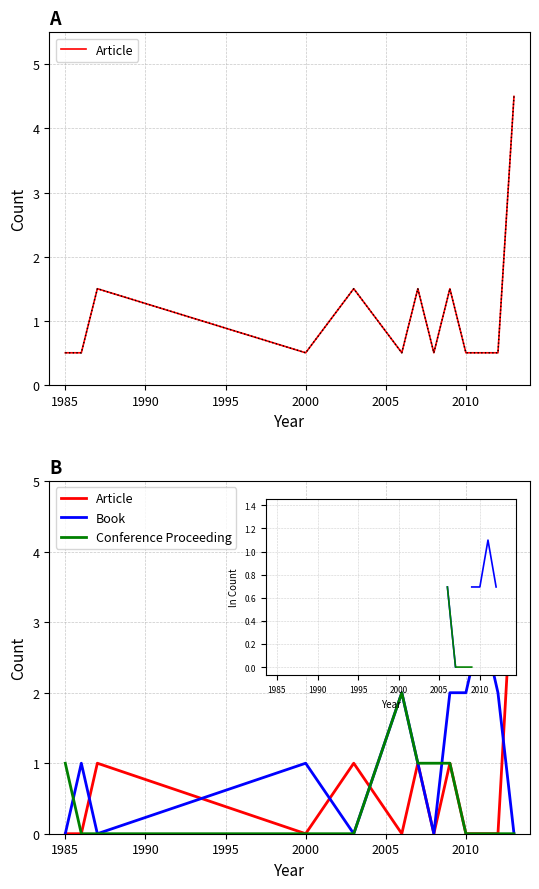

What is the value of the Article point at the 5th from the left?

1